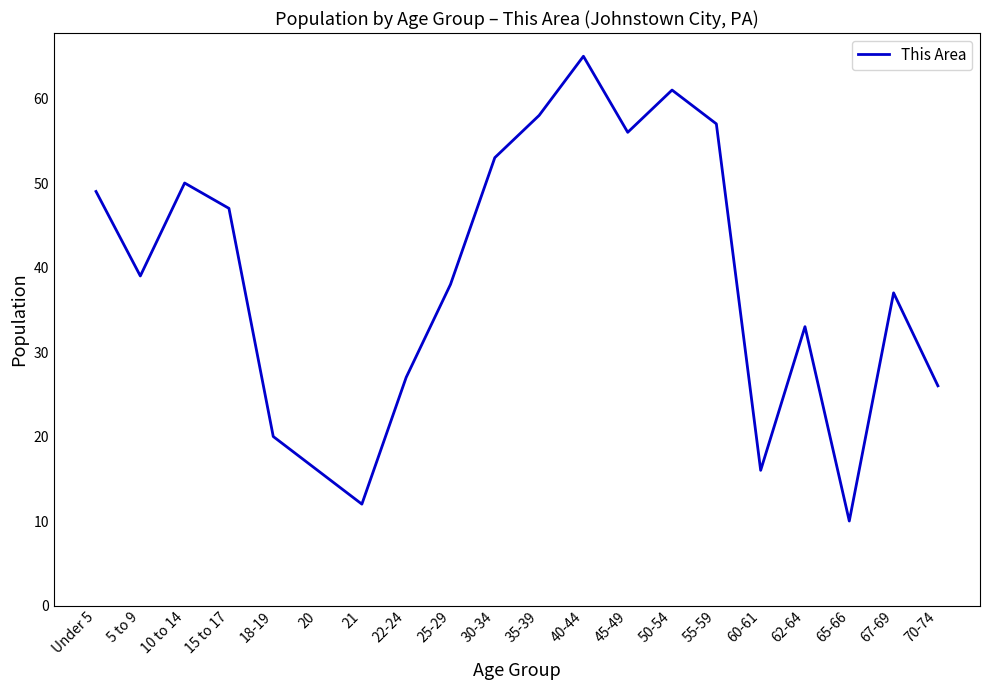

Approximately how many times larger is the value at 35-39 compared to 18-19?

2.9